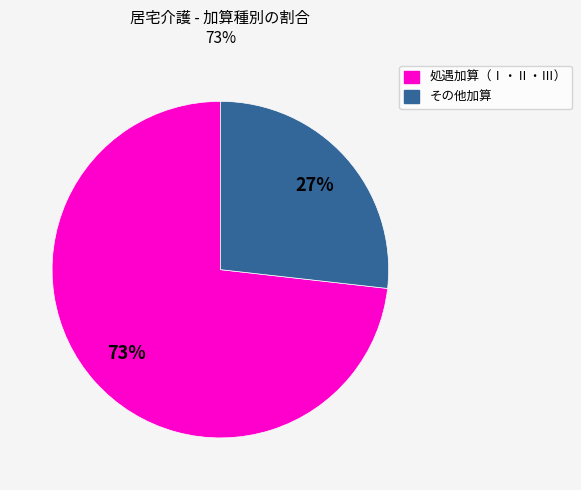

How many segments does this pie chart have?

2